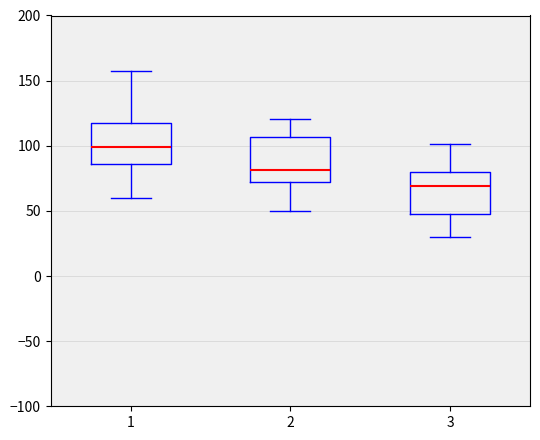

Reading left to right, transcribe this box plot: for each box, give where its median line is, the range the box spans, and where its two whiskers end, as read against the y-axis. The values are not printed on the chart, so give them approximately, as read against the axis.

1: median 100, box 85 to 120, whiskers 60 to 160
2: median 80, box 70 to 105, whiskers 50 to 120
3: median 70, box 45 to 80, whiskers 30 to 100